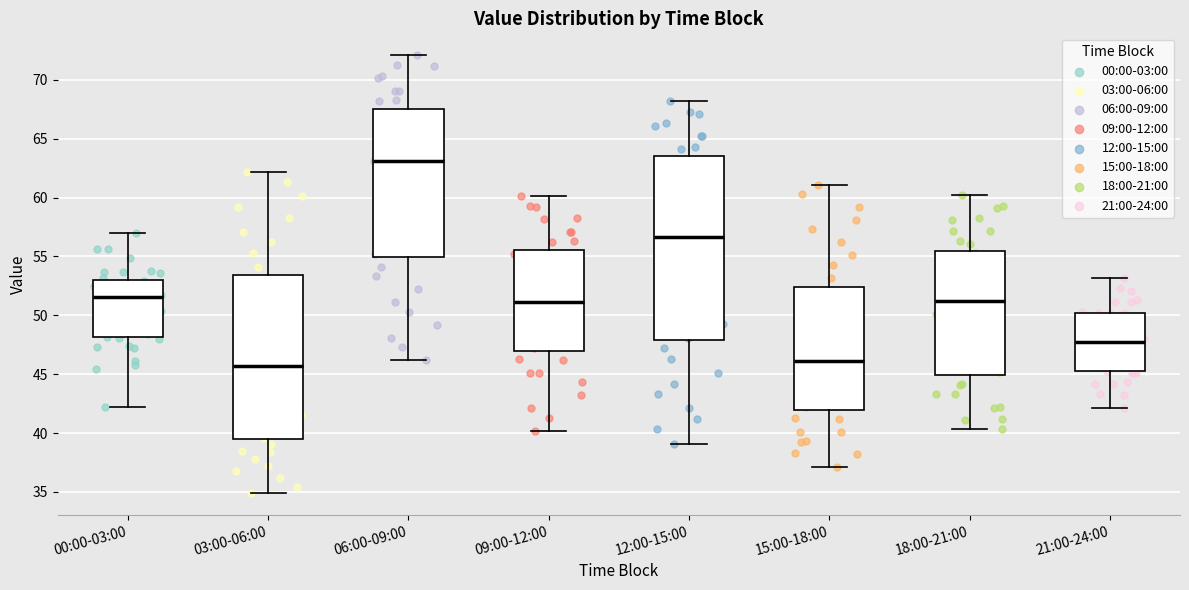

Reading left to right, read every box against the y-axis: the position of its median line, the range the box covers, and the ends of its whiskers. The values are not printed on the chart, so give them approximately, as read against the axis.

00:00-03:00: median 51.5, box 48.0 to 53.0, whiskers 42.0 to 57.0
03:00-06:00: median 45.5, box 39.5 to 53.5, whiskers 35.0 to 62.0
06:00-09:00: median 63.0, box 55.0 to 67.5, whiskers 46.0 to 72.0
09:00-12:00: median 51.0, box 47.0 to 55.5, whiskers 40.0 to 60.0
12:00-15:00: median 56.5, box 48.0 to 63.5, whiskers 39.0 to 68.0
15:00-18:00: median 46.0, box 42.0 to 52.5, whiskers 37.0 to 61.0
18:00-21:00: median 51.0, box 45.0 to 55.5, whiskers 40.5 to 60.0
21:00-24:00: median 47.5, box 45.5 to 50.0, whiskers 42.0 to 53.0